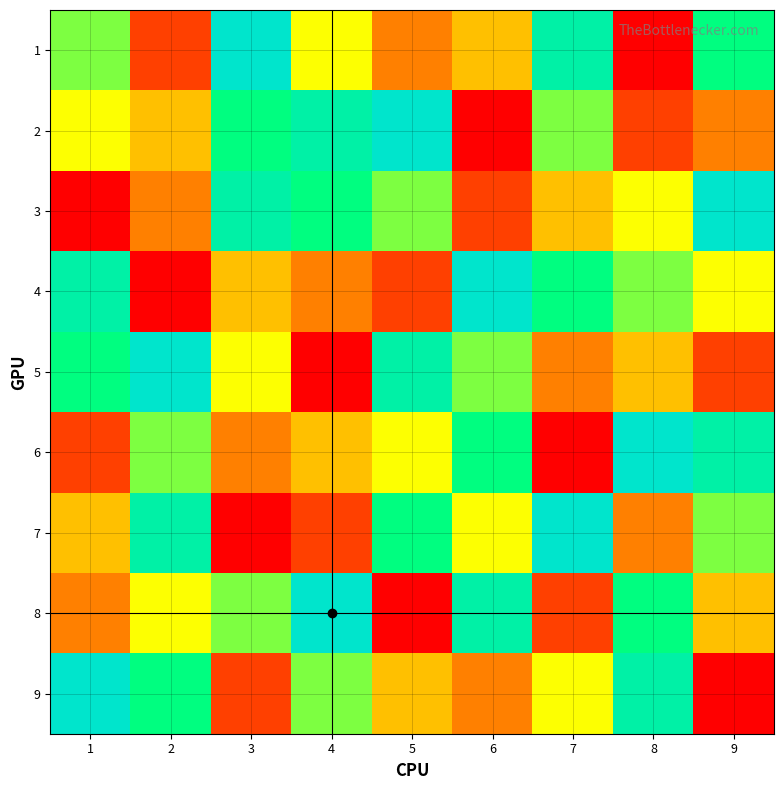

What is the total value across all series at 6?

45